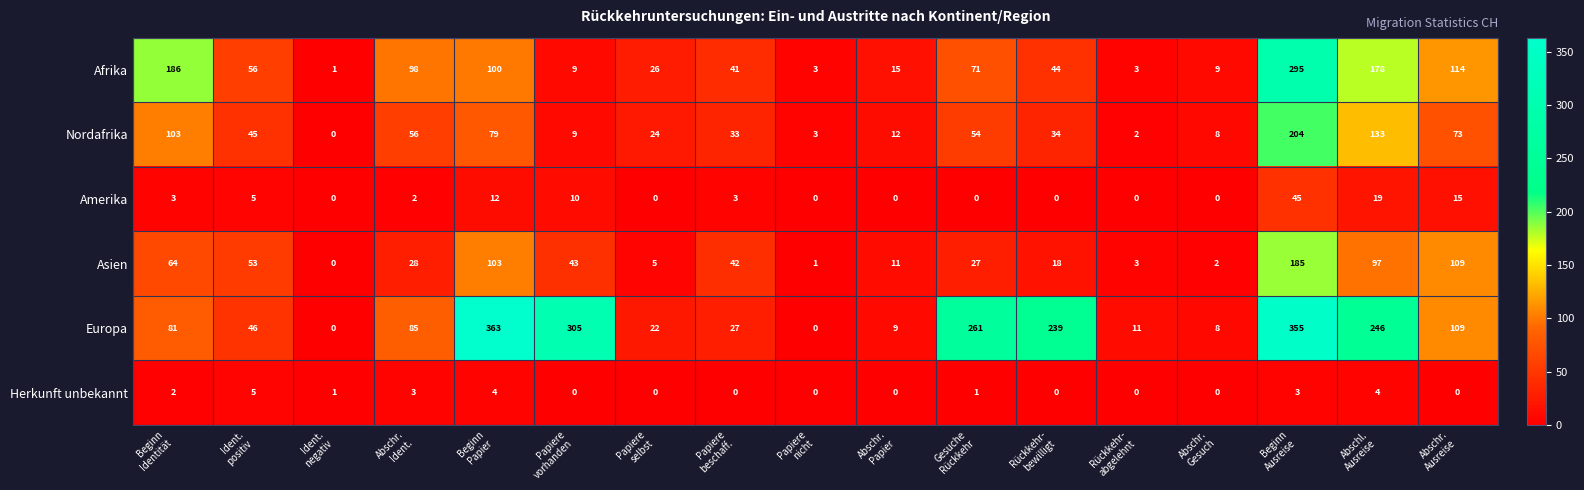

Which series has the widest spread of values?

Europa